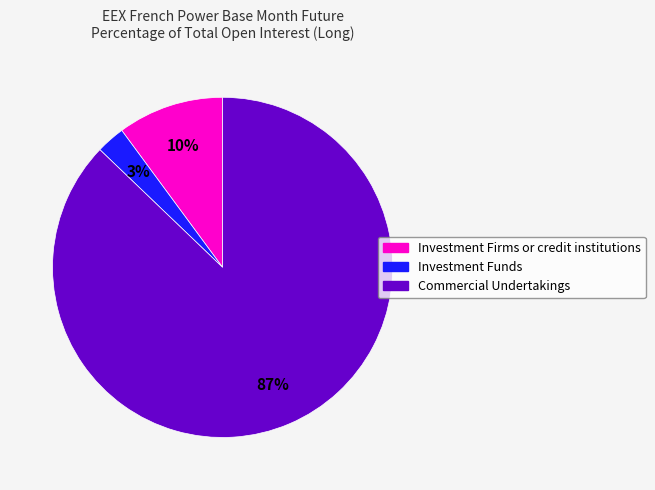

Do Commercial Undertakings and Investment Firms or credit institutions together represent more than half of the pie?

Yes